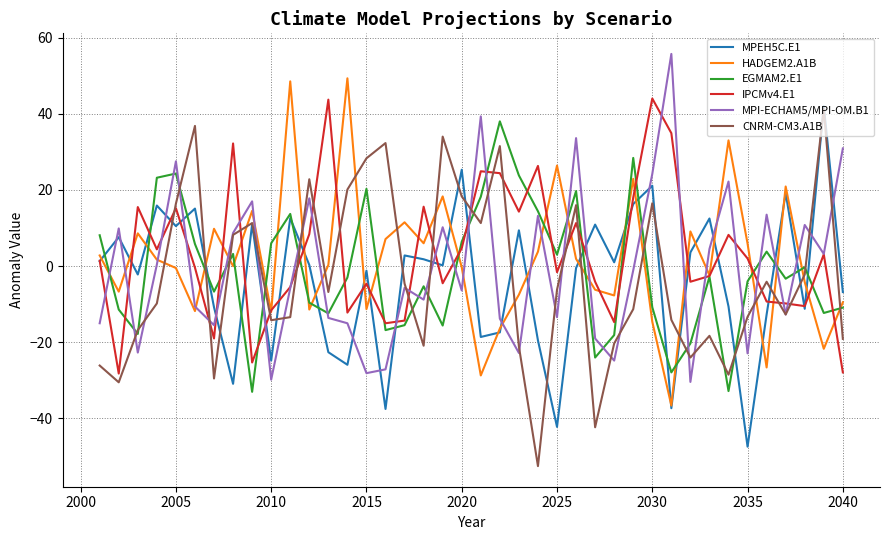

Which series ends up on top after the final intersection of MPI-ECHAM5/MPI-OM.B1 and EGMAM2.E1?

MPI-ECHAM5/MPI-OM.B1